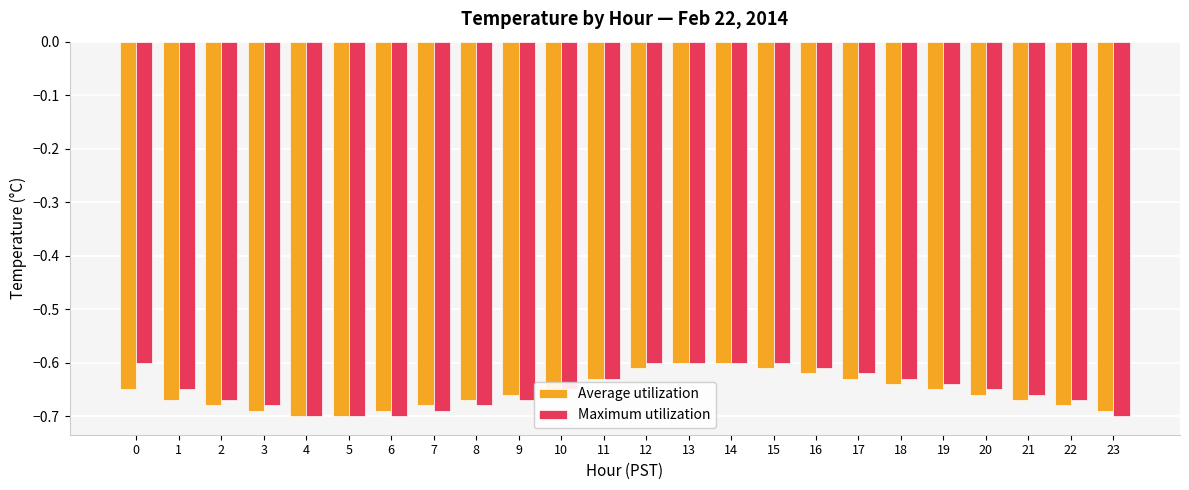

What is the total value across all series at 6?

-1.4